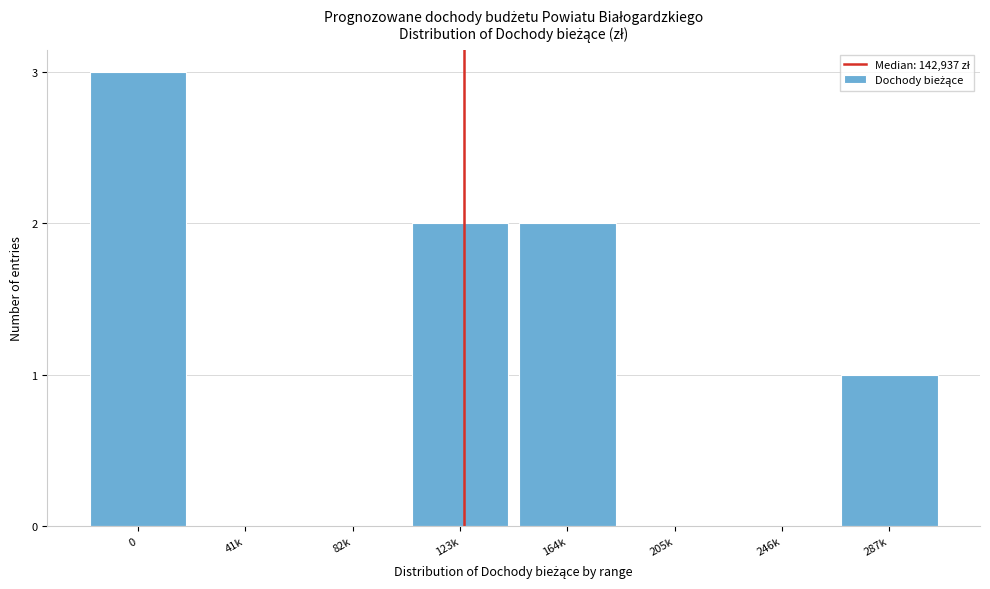

Reading left to right, what are all the values shown in this chart?

0=3	41k=0	82k=0	123k=2	164k=2	205k=0	246k=0	287k=1